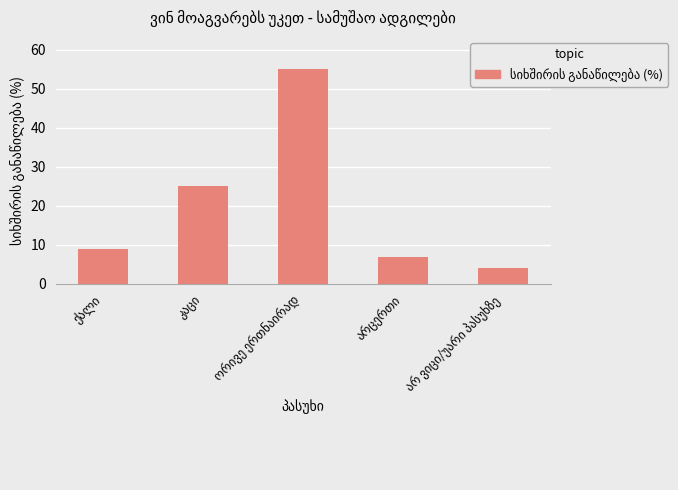

Does the chart contain any negative values?

No